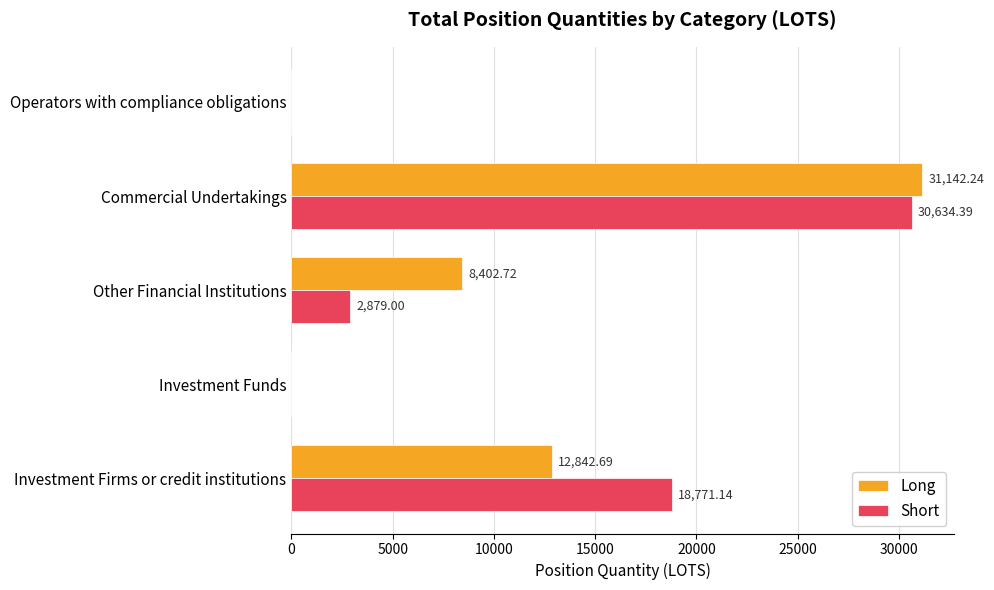

What is the greatest value displayed?

31142.2